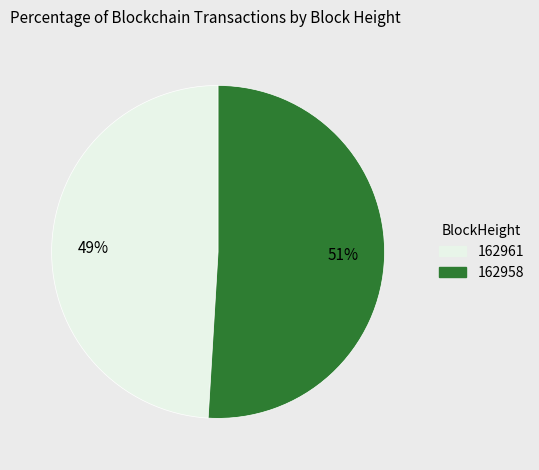

How many slices are in this pie chart?

2